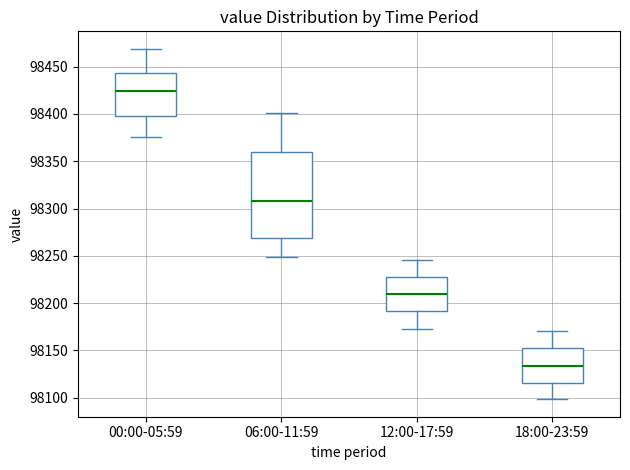

Reading left to right, transcribe this box plot: for each box, give where its median line is, the range the box spans, and where its two whiskers end, as read against the y-axis. The values are not printed on the chart, so give them approximately, as read against the axis.

00:00-05:59: median 98425, box 98395 to 98445, whiskers 98375 to 98470
06:00-11:59: median 98310, box 98270 to 98360, whiskers 98250 to 98400
12:00-17:59: median 98210, box 98190 to 98230, whiskers 98175 to 98245
18:00-23:59: median 98135, box 98115 to 98150, whiskers 98100 to 98170